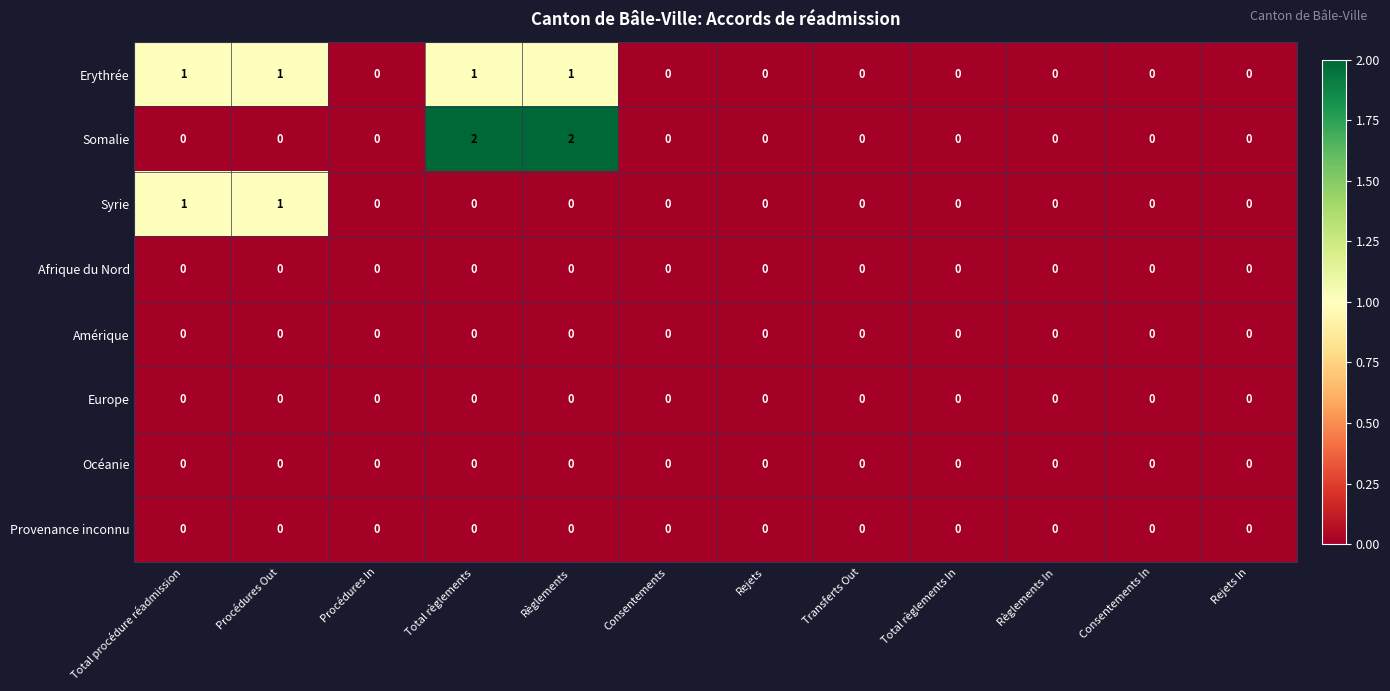

Is it true that Europe equals 0 at Total règlements In?

True